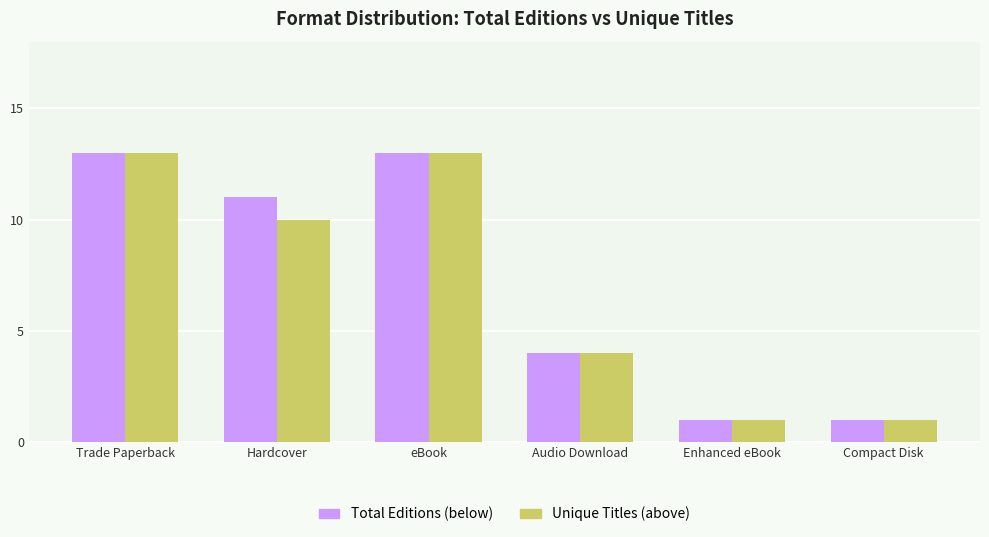

The value of Unique Titles (above) at Hardcover is 15. True or false?

False